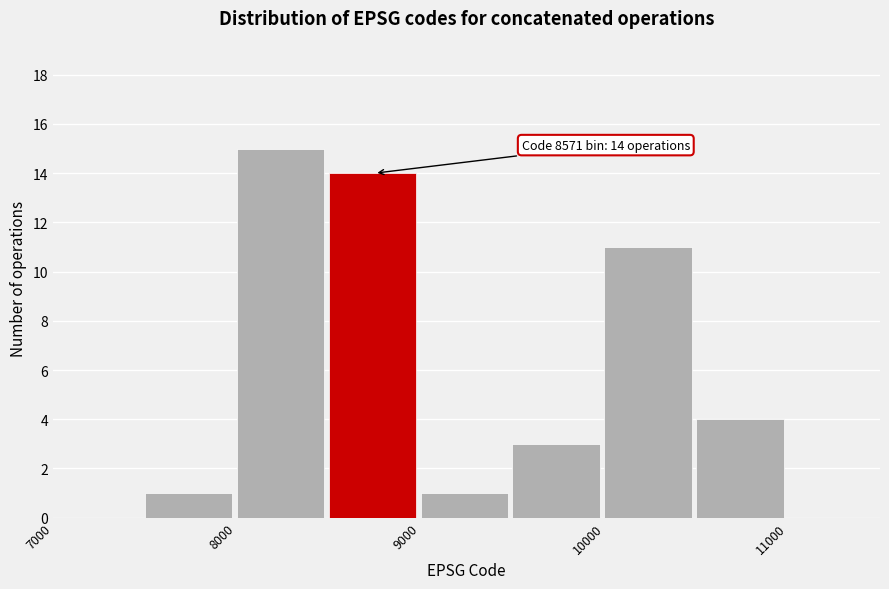

Which range on the x-axis has the tallest bar?

8000 to 8500